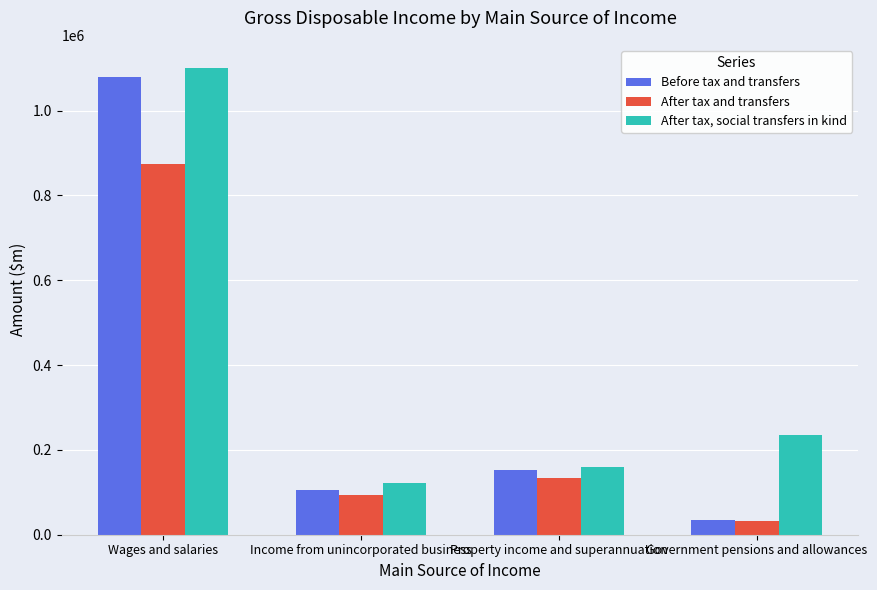

At how many categories does at least one series exceed 190664?

2